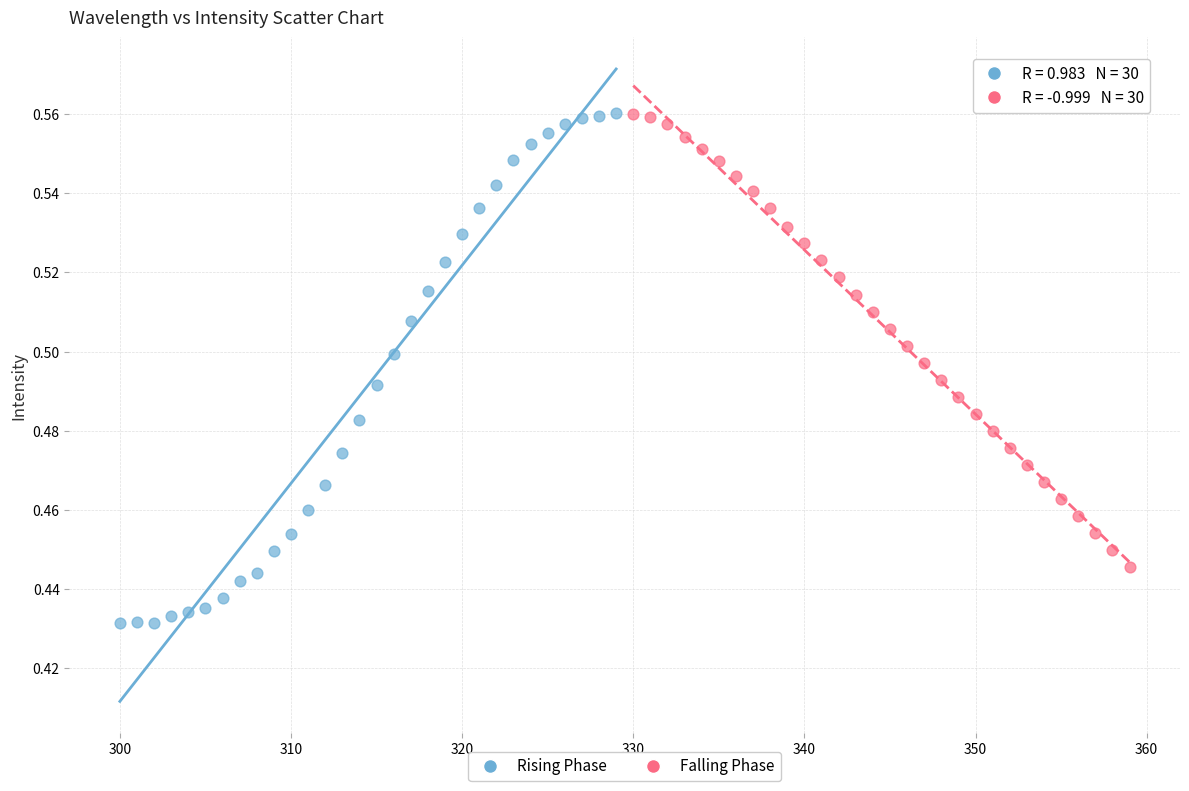

Which series reaches the minimum Y coordinate?

Rising Phase